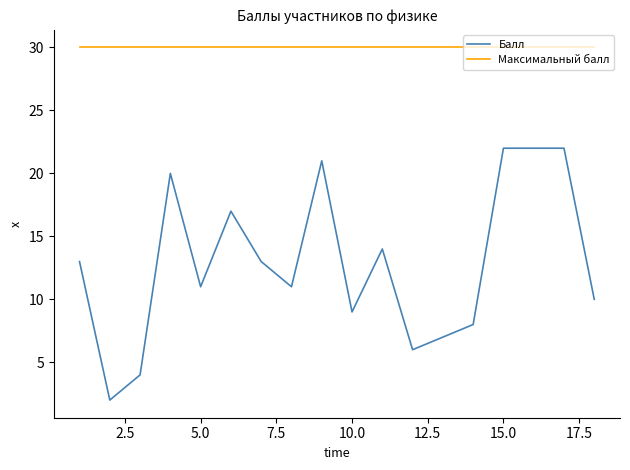

Which series has the largest range (max minus min)?

Балл